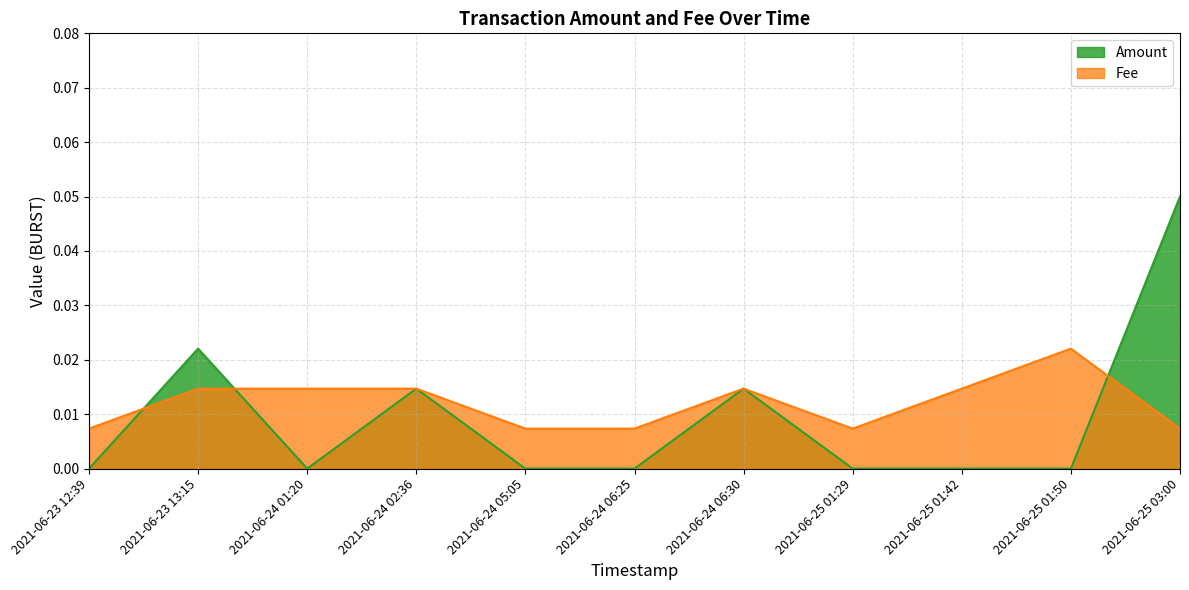

How many data points does each series have?

11